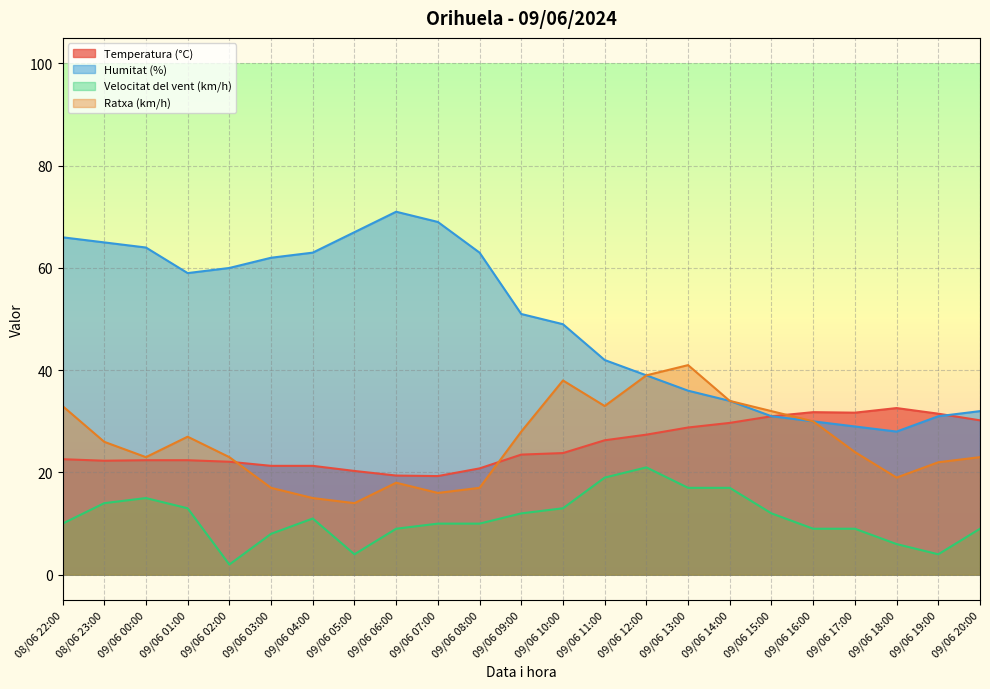

Is the value of Temperatura (°C) at 09/06 13:00 greater than the value of Ratxa (km/h) at 09/06 17:00?

Yes